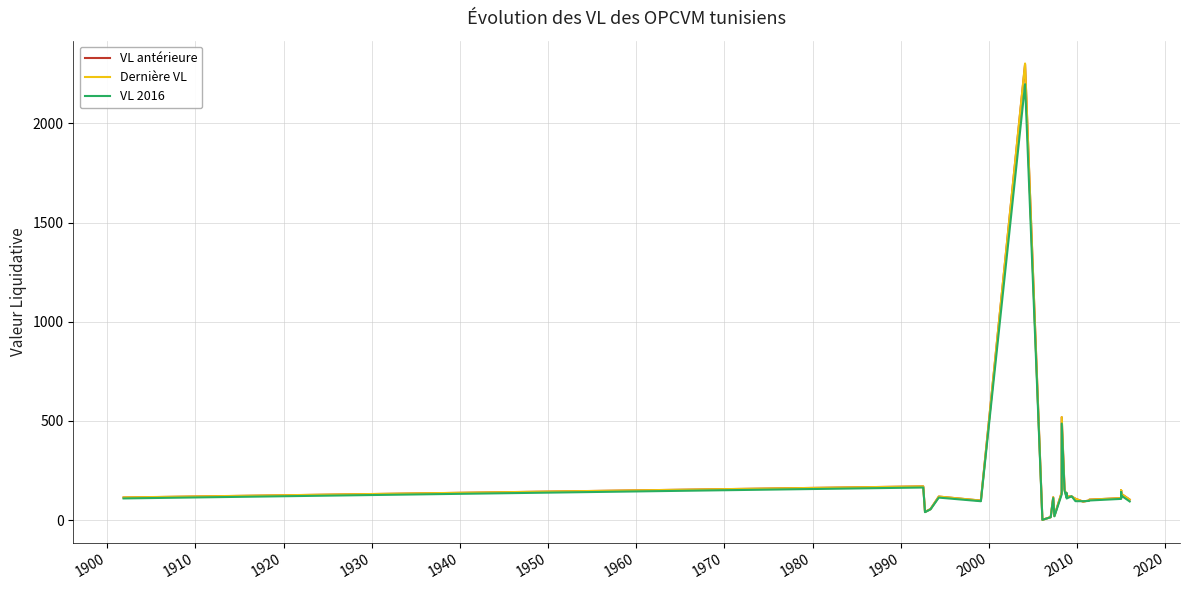

What is the difference between the maximum and minimum values in the Dernière VL series?

2299.9